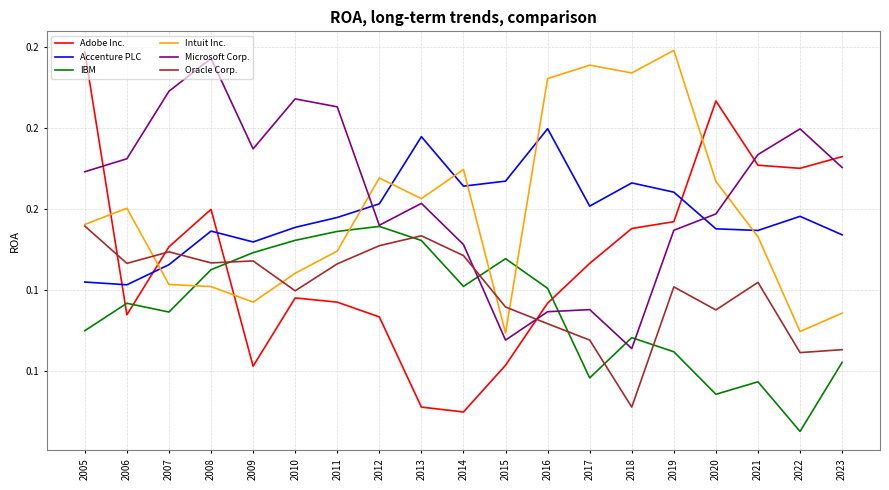

Count the Adobe Inc. values in the range 0 to 1.

19